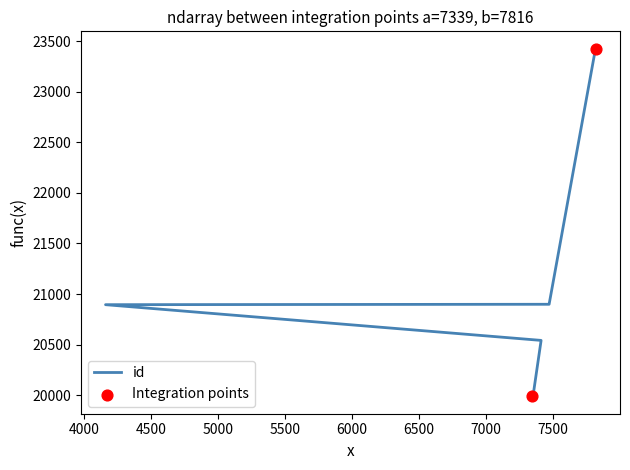

What is the ratio of the value at 7351 to the value at 7339?

1.0